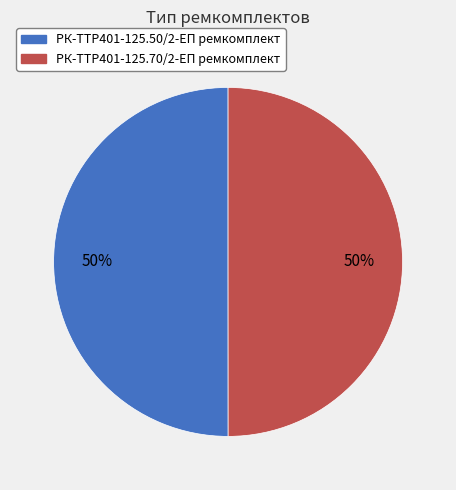

How many slices are in this pie chart?

2